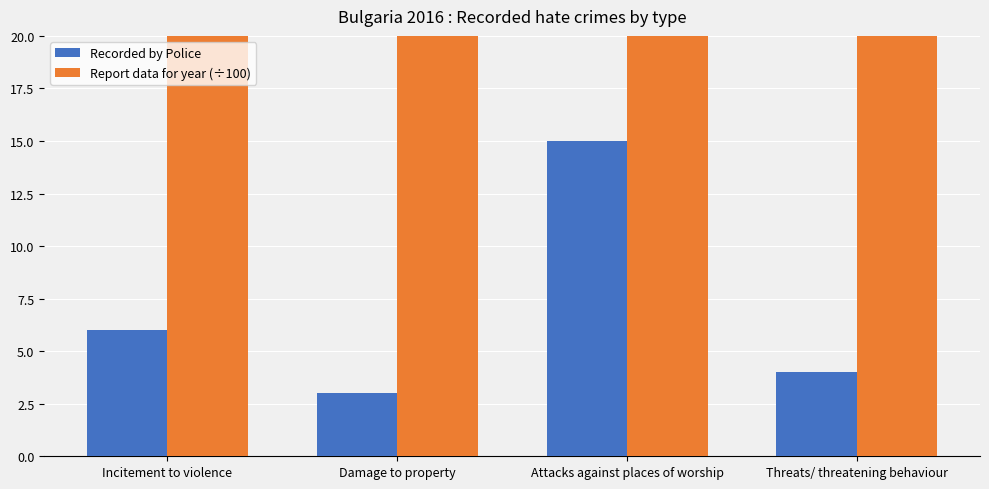

At which label does Recorded by Police reach its minimum?

Damage to property